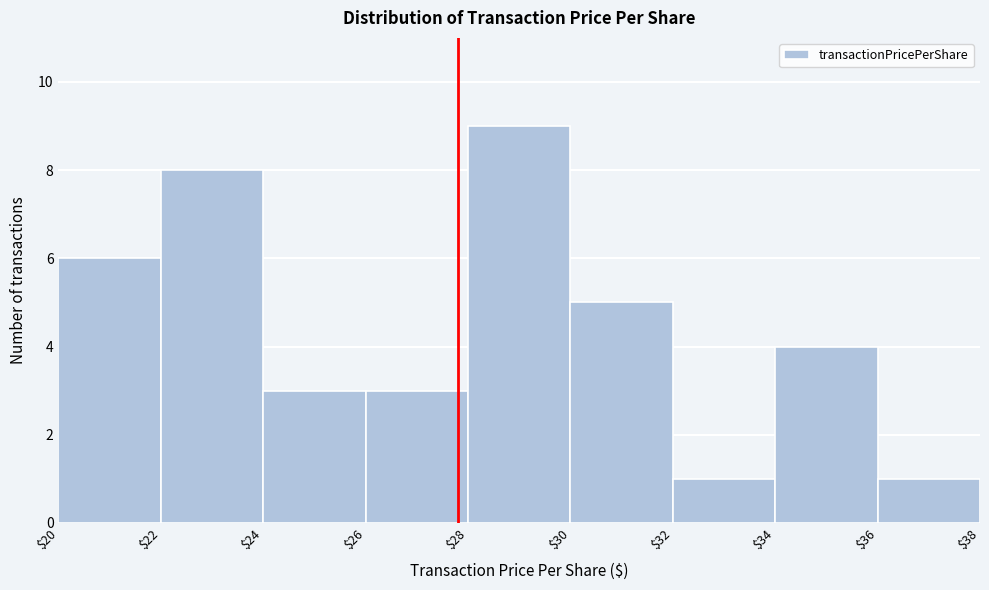

Reading left to right, transcribe this chart: for each bar, give the range it covers on the x-axis and its height. The values are not printed on the chart, so give them approximately, as read against the axis.

$20 to $22: 6
$22 to $24: 8
$24 to $26: 3
$26 to $28: 3
$28 to $30: 9
$30 to $32: 5
$32 to $34: 1
$34 to $36: 4
$36 to $38: 1